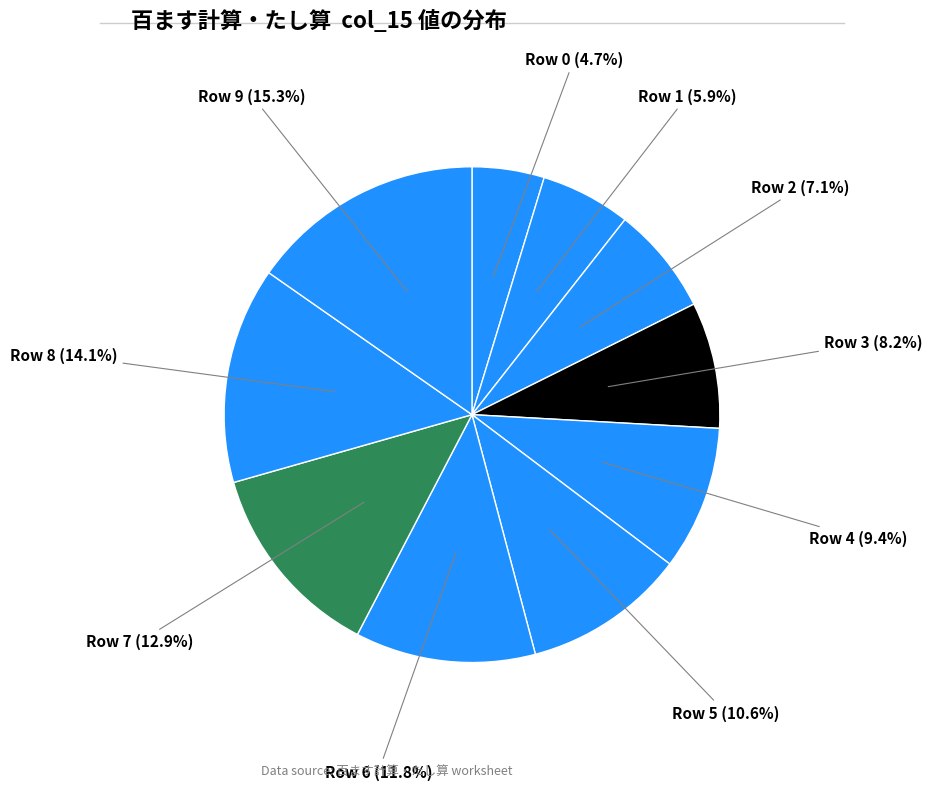

Count the number of slices in the pie.

10